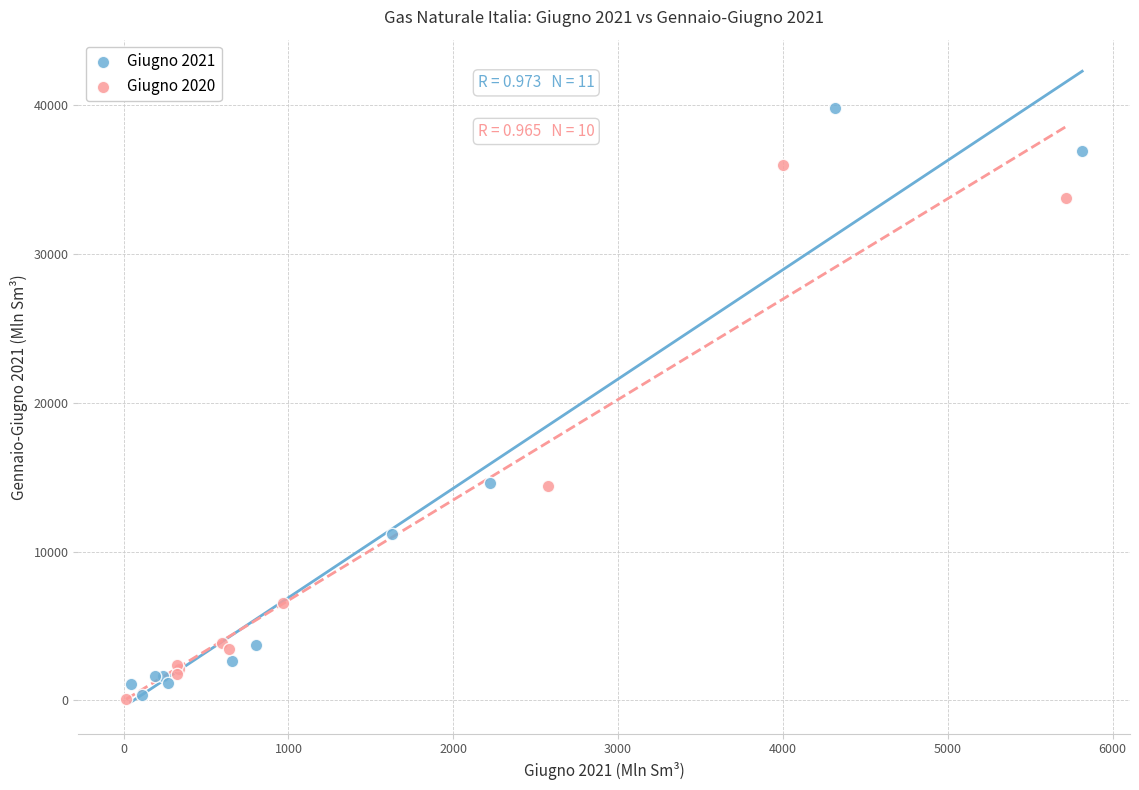

Which series reaches the maximum Y coordinate?

Giugno 2021